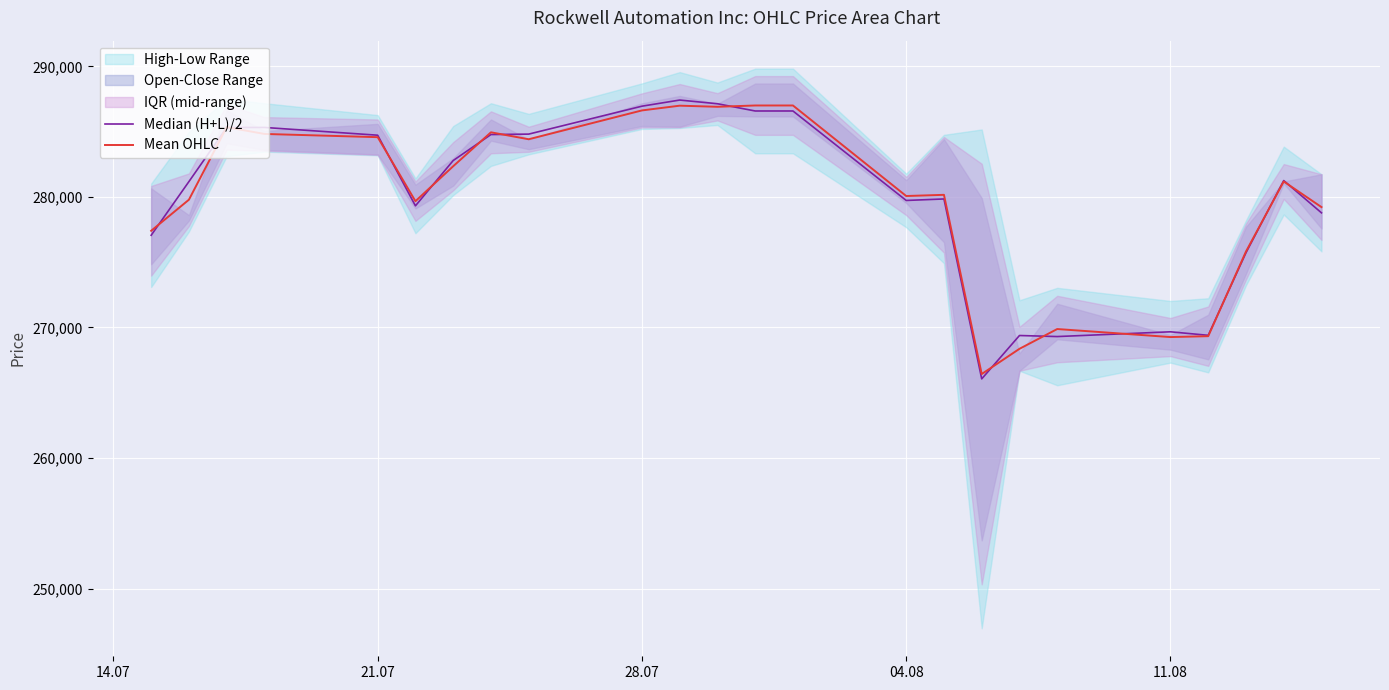

Is the value of Mean OHLC at 11 greater than the value of Median (H+L)/2 at 15?

Yes